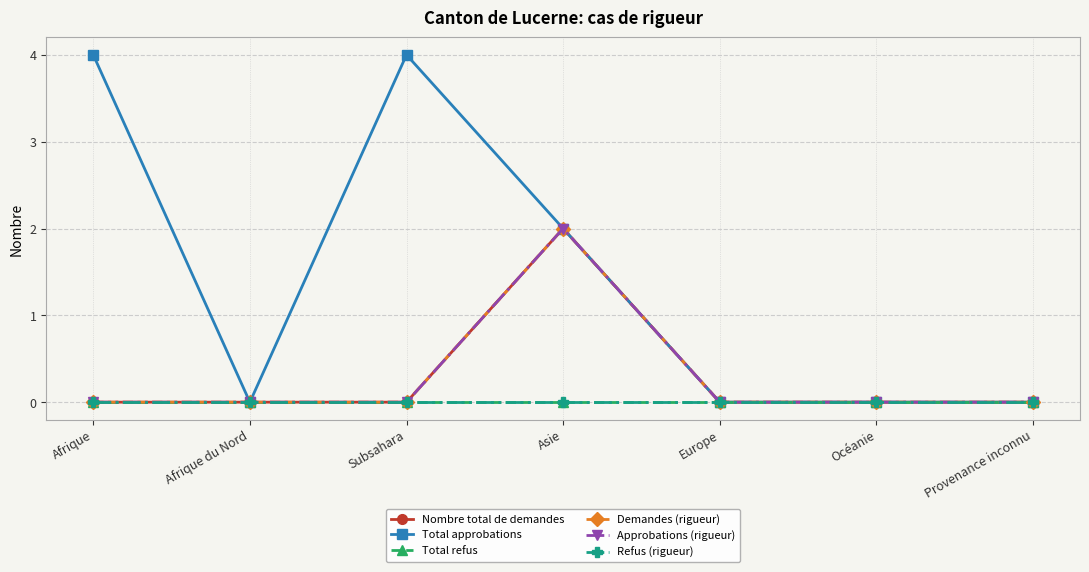

How many lines are shown in the chart?

6